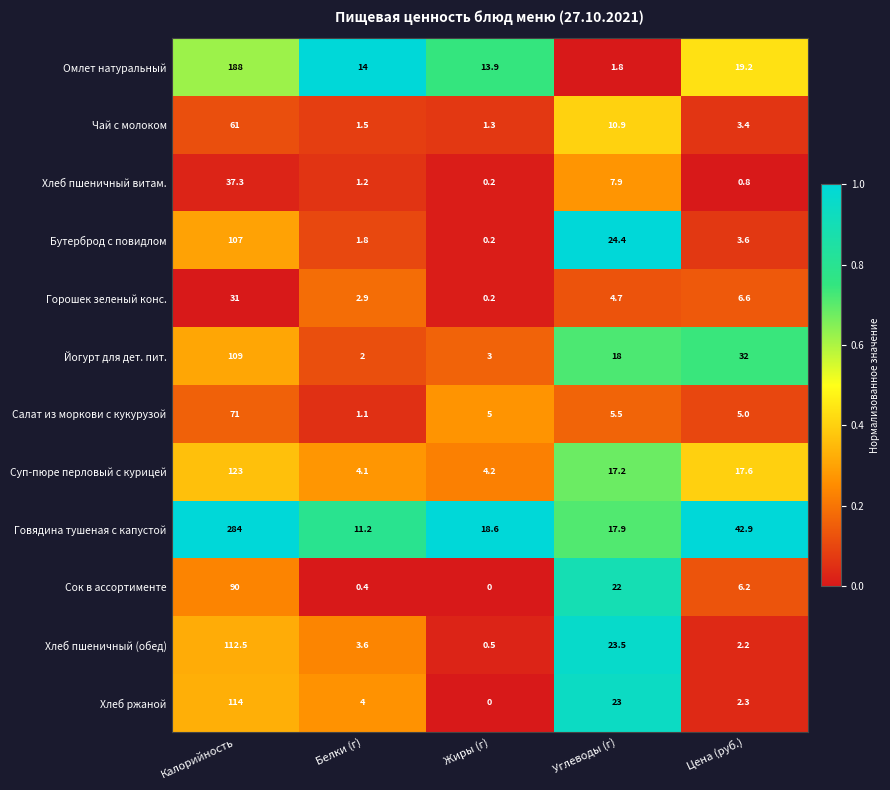

At which category does the chart reach its minimum across all series?

Жиры (г)